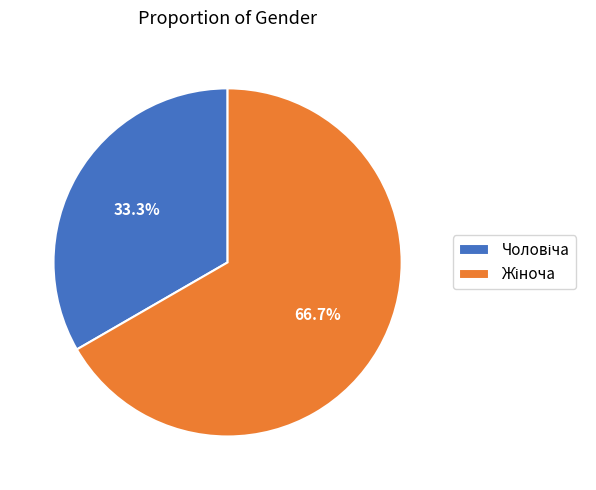

To the nearest percent, what is the average slice percentage?

50%